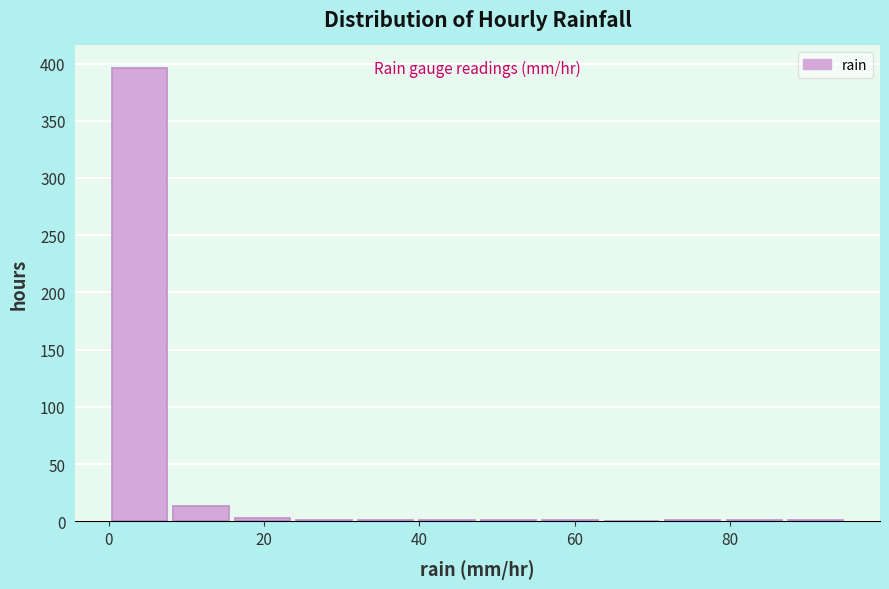

Around what value on the x-axis is the tallest bar? Give the approximate position of its centre, as read against the axis.

4